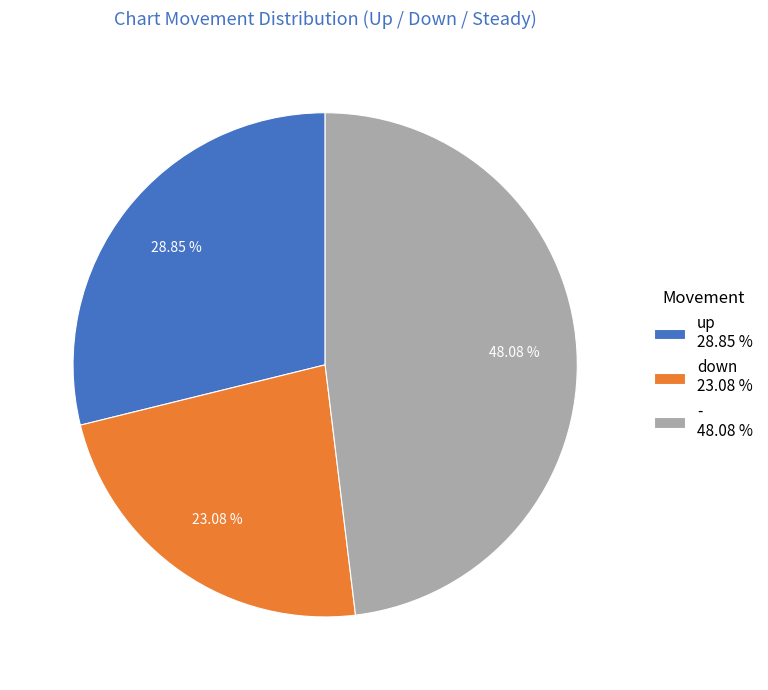

What is the ratio of the value at down to the value at up?

0.8